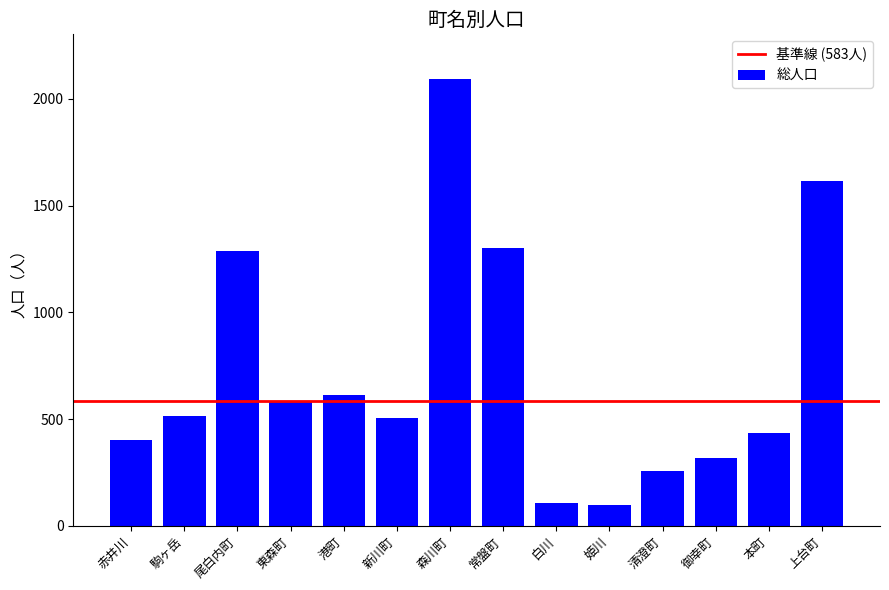

What is the value of the 6th bar from the left?

504